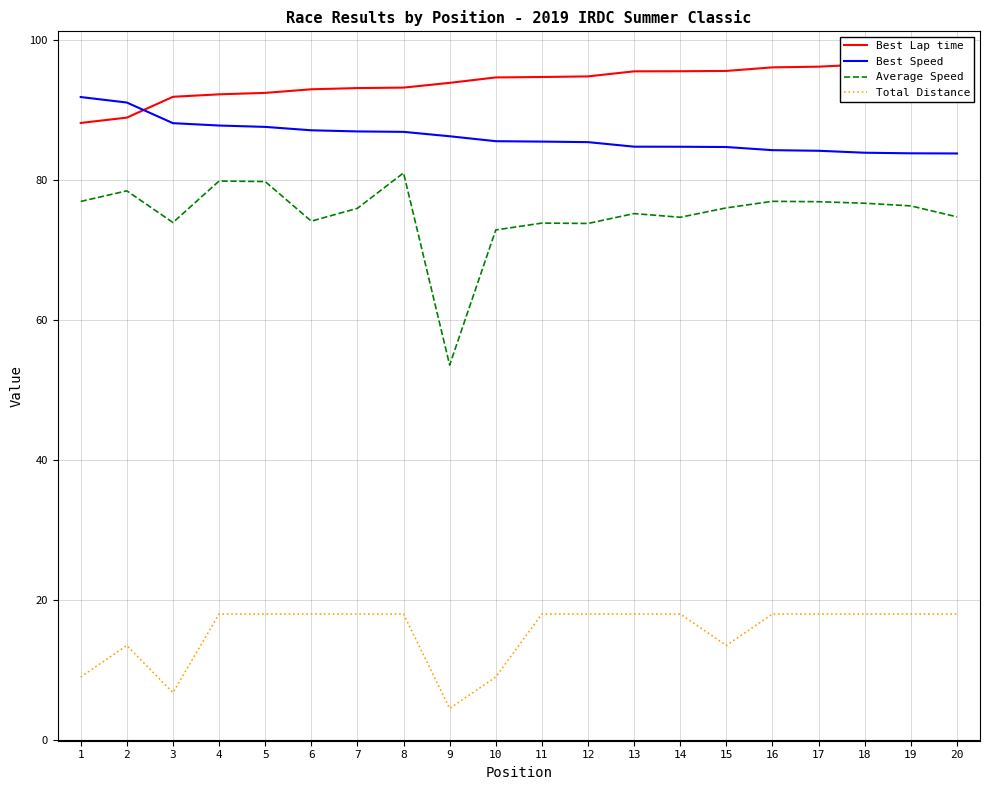

Reading left to right, list all the values displayed in this chart.

Best Lap time: 1=88.2	2=88.9	3=91.9	4=92.3	5=92.5	6=93.0	7=93.2	8=93.2	9=93.9	10=94.7	11=94.7	12=94.8	13=95.5	14=95.6	15=95.6	16=96.1	17=96.2	18=96.5	19=96.6	20=96.7
Best Speed: 1=91.9	2=91.1	3=88.1	4=87.8	5=87.6	6=87.1	7=87.0	8=86.9	9=86.3	10=85.6	11=85.5	12=85.4	13=84.8	14=84.8	15=84.7	16=84.3	17=84.2	18=83.9	19=83.8	20=83.8
Average Speed: 1=77.0	2=78.5	3=73.9	4=79.9	5=79.8	6=74.1	7=76.0	8=81.0	9=53.6	10=72.9	11=73.9	12=73.8	13=75.2	14=74.7	15=76.0	16=77.0	17=76.9	18=76.7	19=76.3	20=74.8
Total Distance: 1=9.0	2=13.5	3=6.8	4=18.0	5=18.0	6=18.0	7=18.0	8=18.0	9=4.5	10=9.0	11=18.0	12=18.0	13=18.0	14=18.0	15=13.5	16=18.0	17=18.0	18=18.0	19=18.0	20=18.0